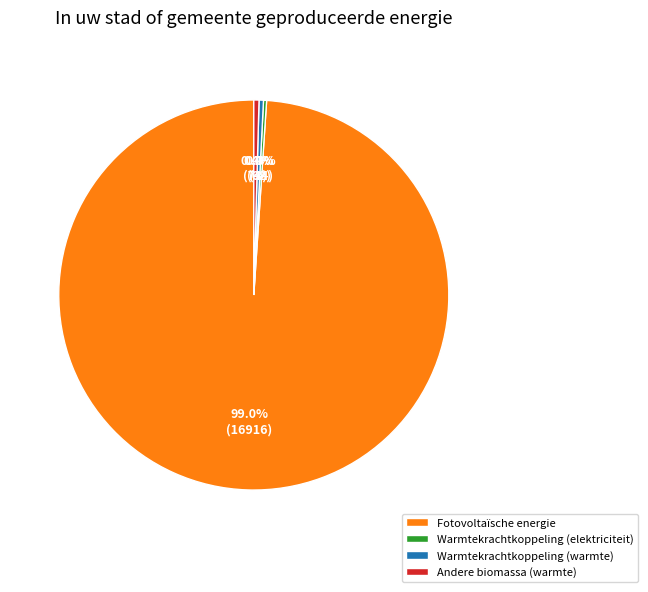

Is Andere biomassa (warmte) the majority of the pie?

No